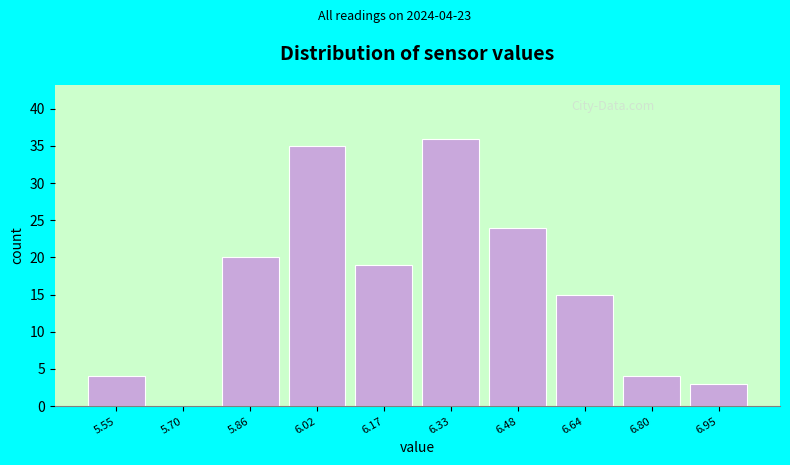

Over which range of the x-axis is the bar tallest?

6.250 to 6.406